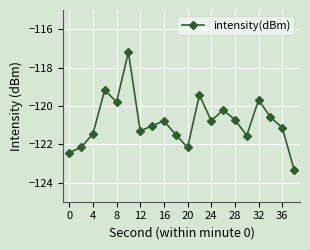

How many interior local peaks (higher than both neighbors) does the data have?

6